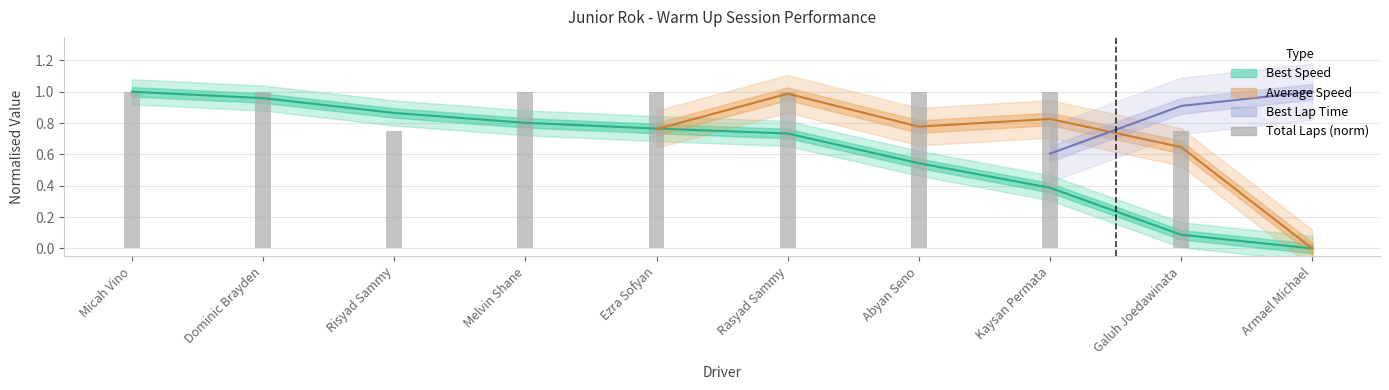

Is it true that the value at Kaysan Permata is 1.0?

True